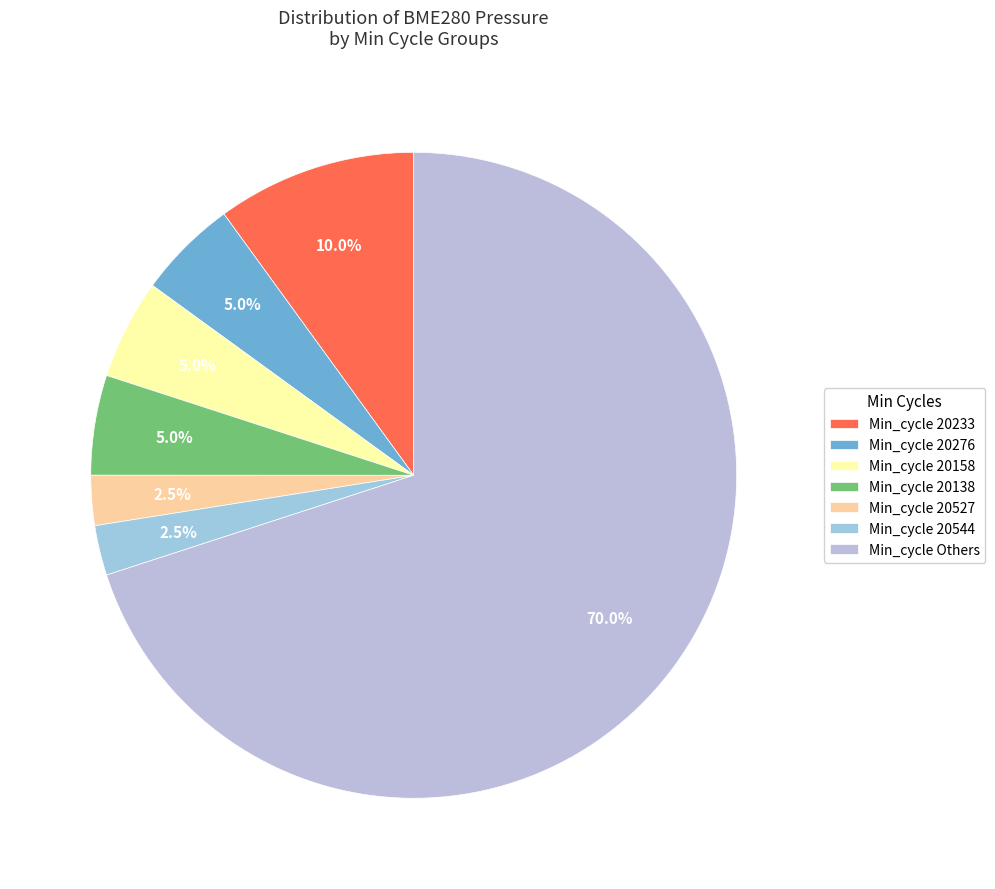

How many slices are in this pie chart?

7